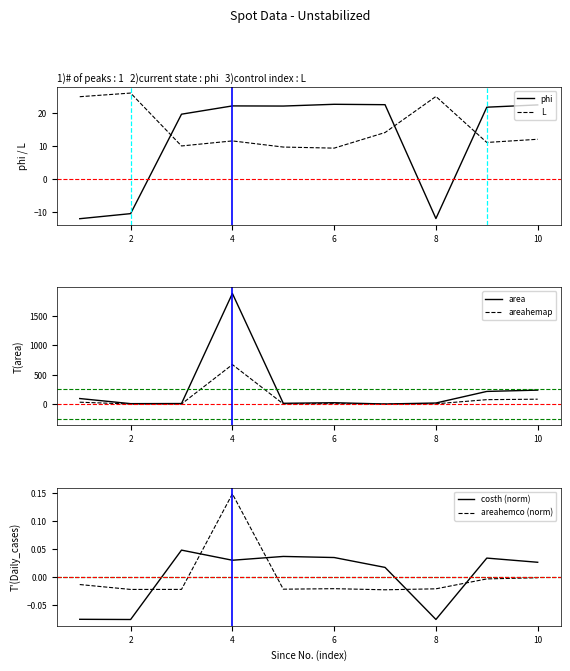

True or false: costh (norm) and areahemap intersect in this chart.

False